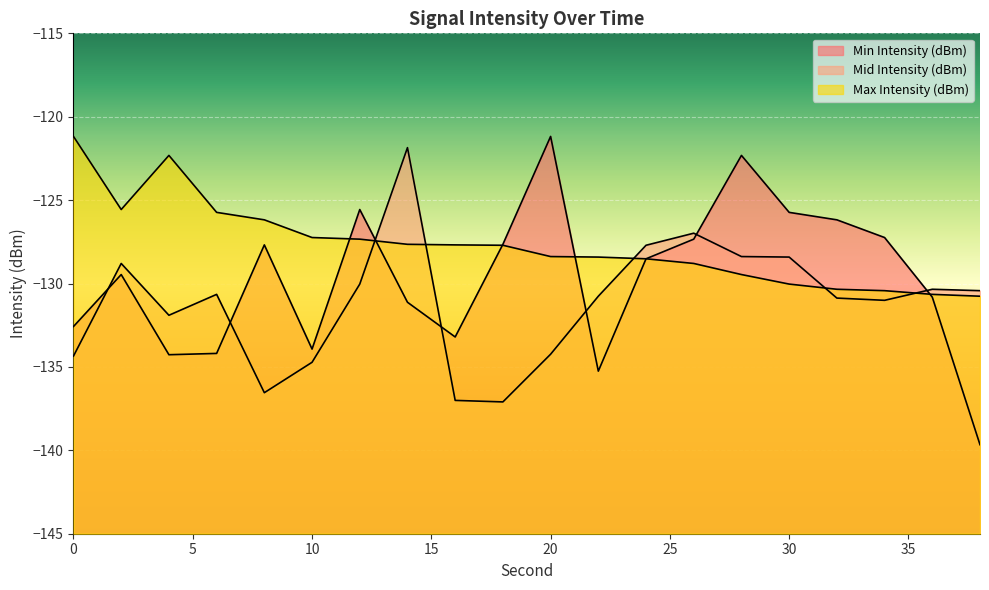

At which label does Max Intensity (dBm) reach its minimum?

38